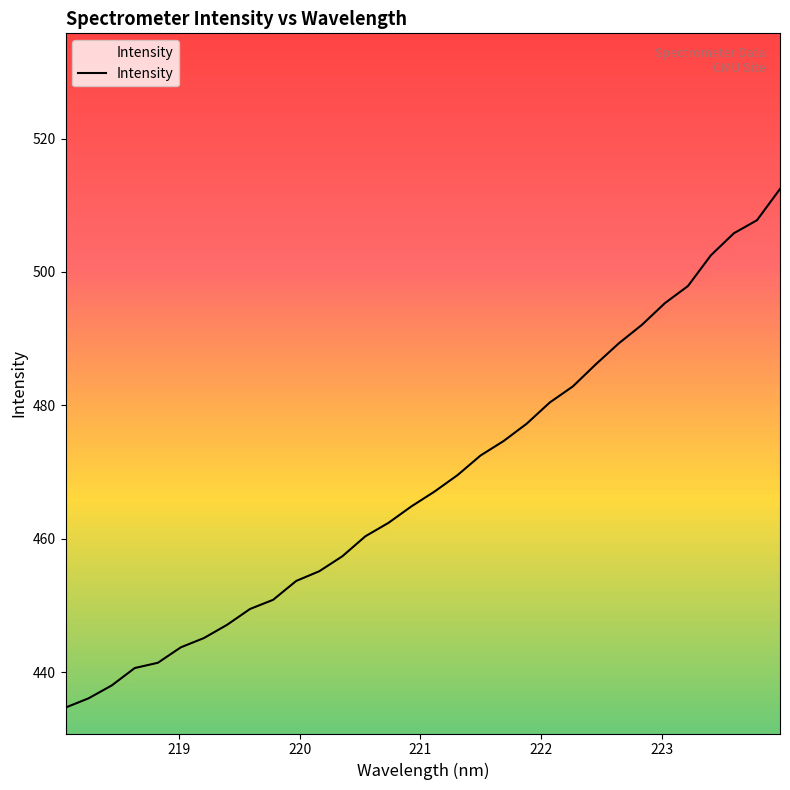

What is the difference between the values at 218.6332 and 223.9802?

71.9